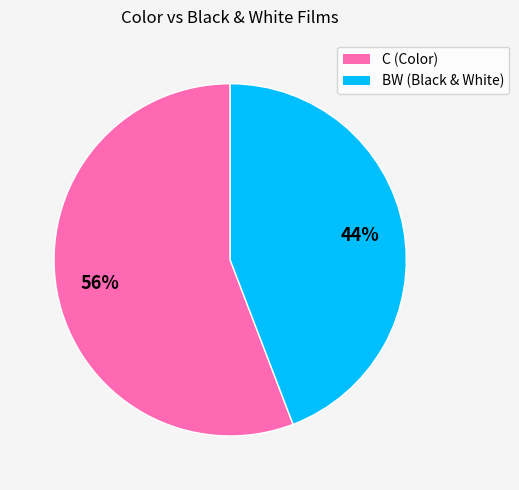

Is it true that BW is 44% of the pie?

True